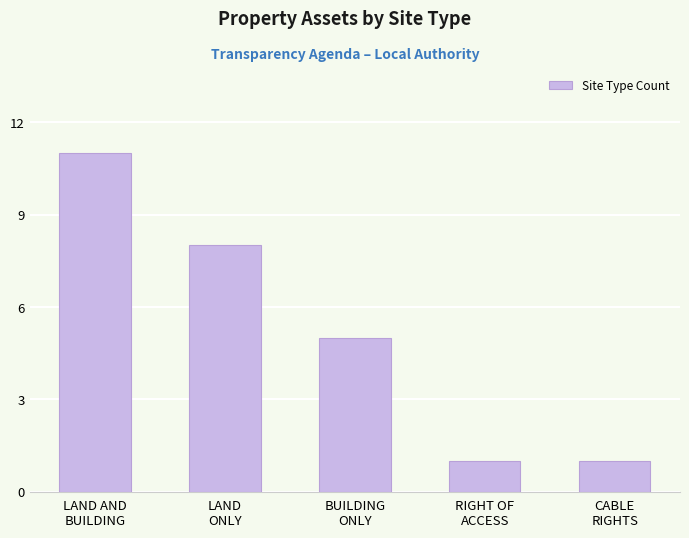

Reading left to right, what are all the values shown in this chart?

11	8	5	1	1